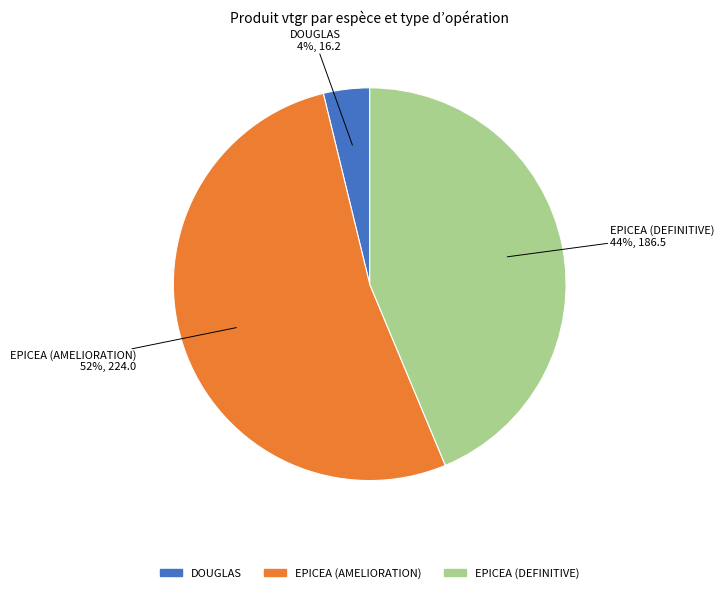

What is the largest slice in the pie chart?

EPICEA (AMELIORATION)